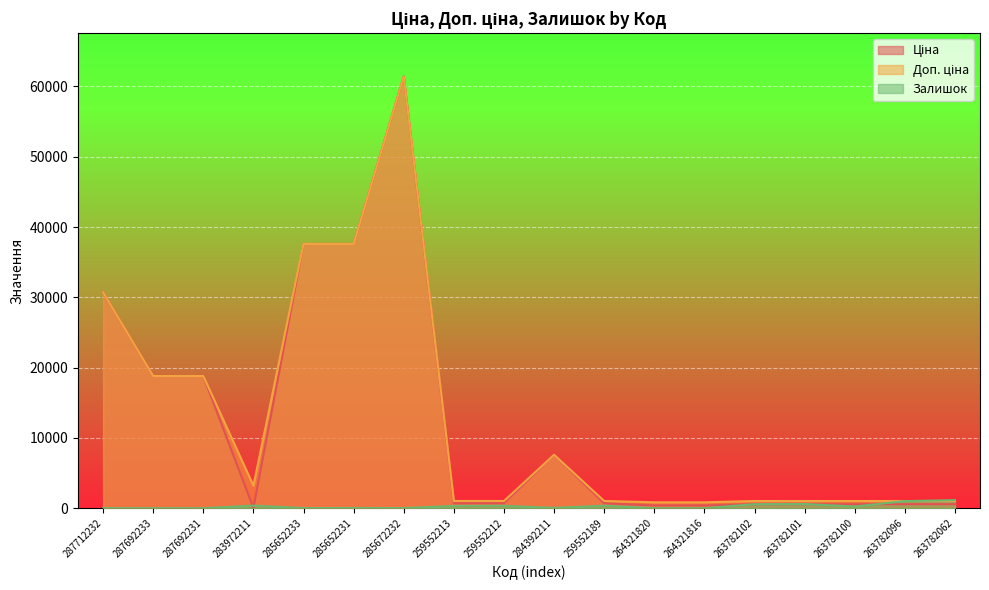

Reading left to right, extract all data points from this chart.

Ціна: 30717.1	18796.8	18796.8	32.0	37593.6	37593.6	61434.3	693.7	693.7	7596.5	693.7	380.4	380.4	564.0	564.0	564.0	564.0	564.0
Доп. ціна: 30717.1	18796.8	18796.8	3205.0	37593.6	37593.6	61434.3	1024.6	1024.6	7596.5	1024.6	835.0	835.0	1017.8	1017.8	1017.8	1017.8	1017.8
Залишок: 0.0	0.0	0.0	360.0	13.0	23.0	16.0	318.0	335.0	44.0	348.0	0.0	0.0	567.0	589.0	235.0	1000.0	1142.0